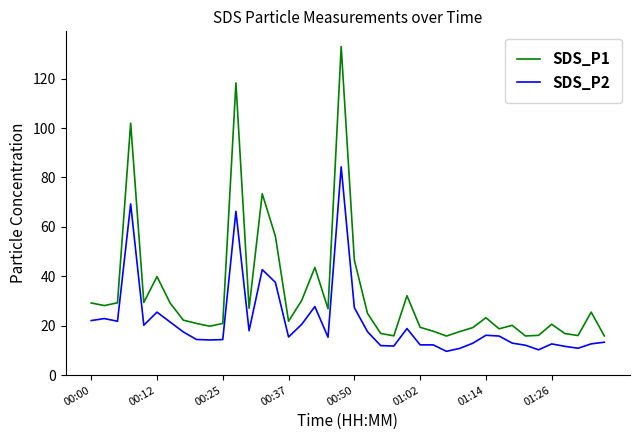

True or false: SDS_P2 and SDS_P1 cross at least once.

False